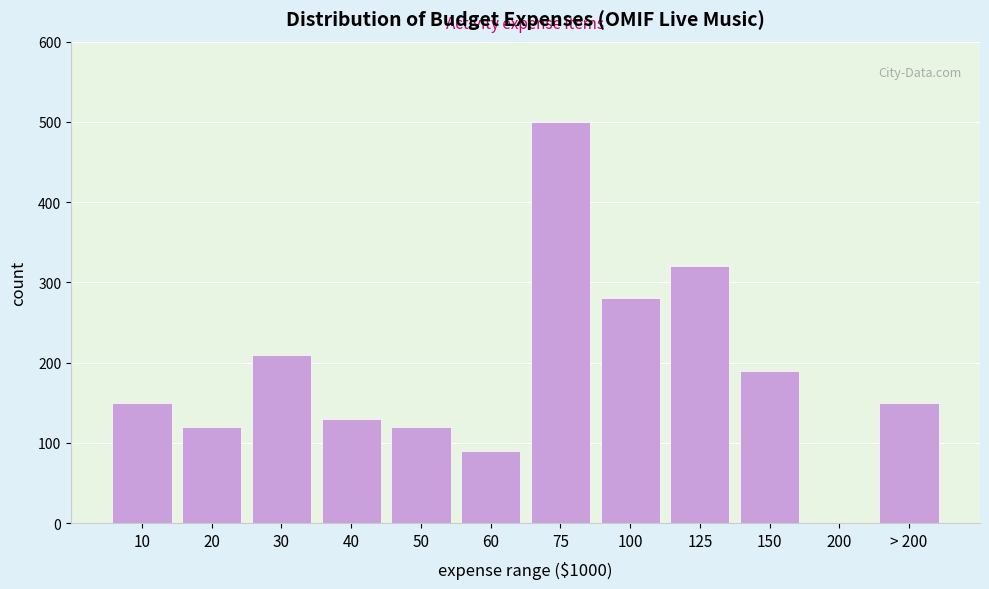

Reading left to right, transcribe all the data shown in this chart.

10=150	20=120	30=210	40=130	50=120	60=90	75=500	100=280	125=320	150=190	200=0	> 200=150